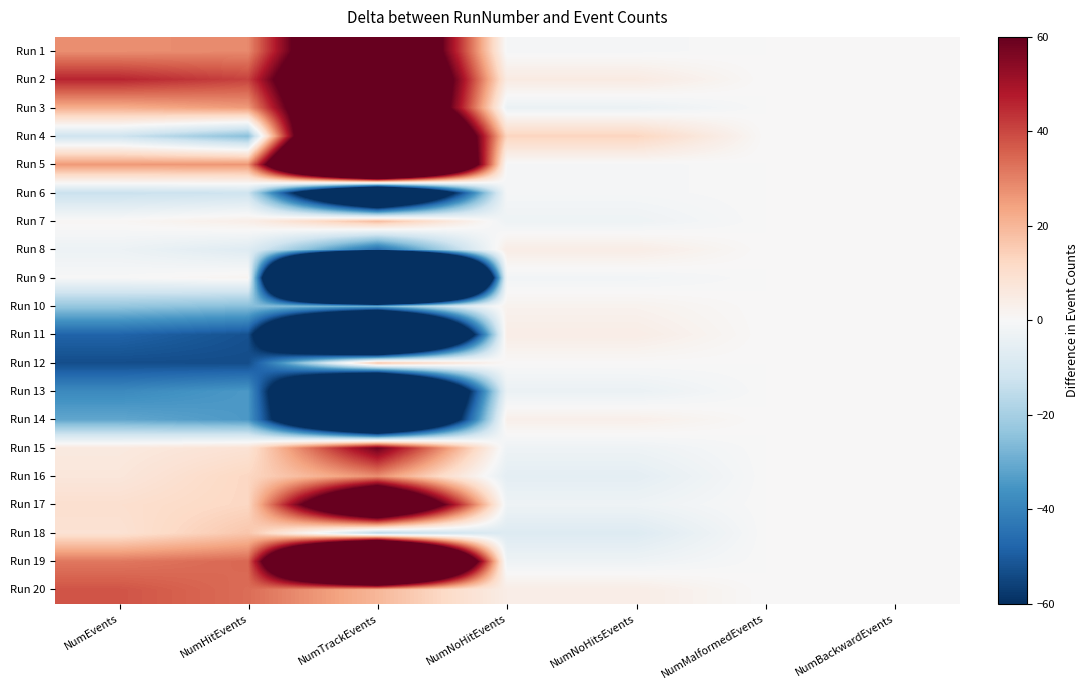

Which category has the lowest value across all series?

NumTrackEvents